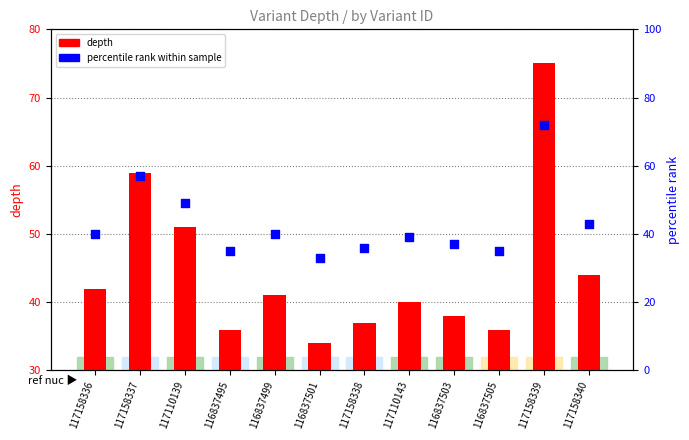

Is the value of depth at 117158336 greater than the value of percentile rank within sample at 116837501?

Yes